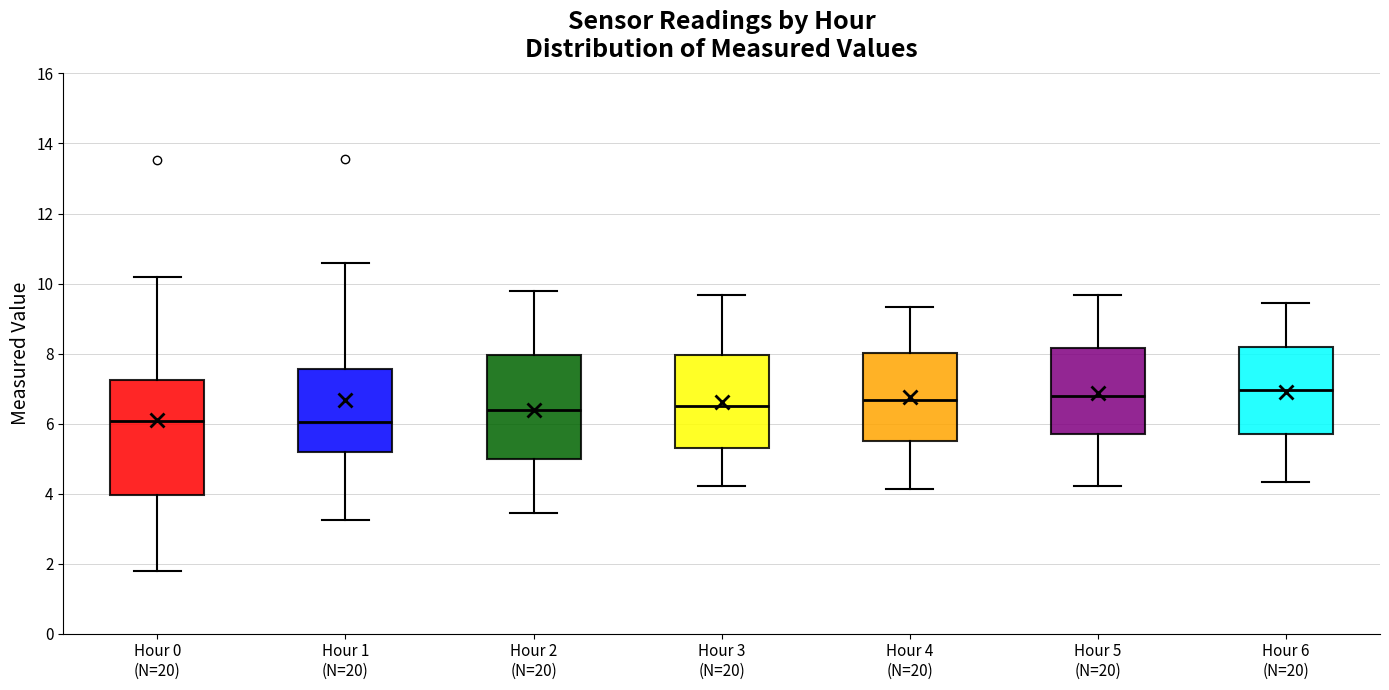

Comparing the boxes themselves (not the whiskers), which one is the tallest?

Hour 0 (N=20)